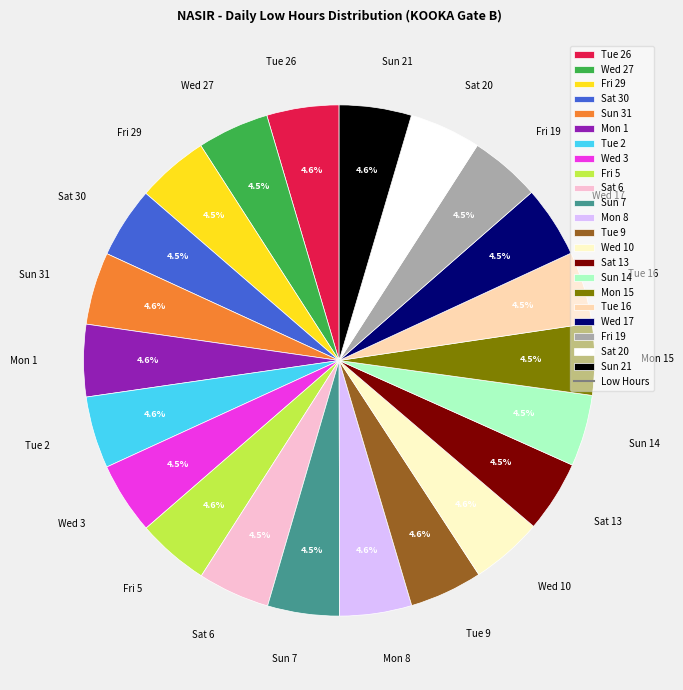

How many segments does this pie chart have?

22